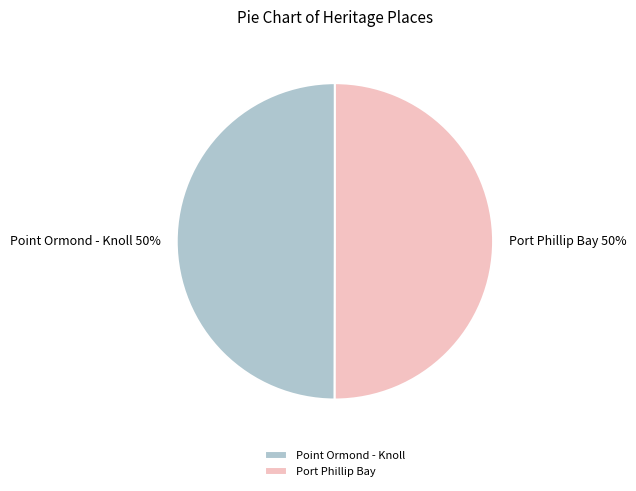

How many slices are in this pie chart?

2